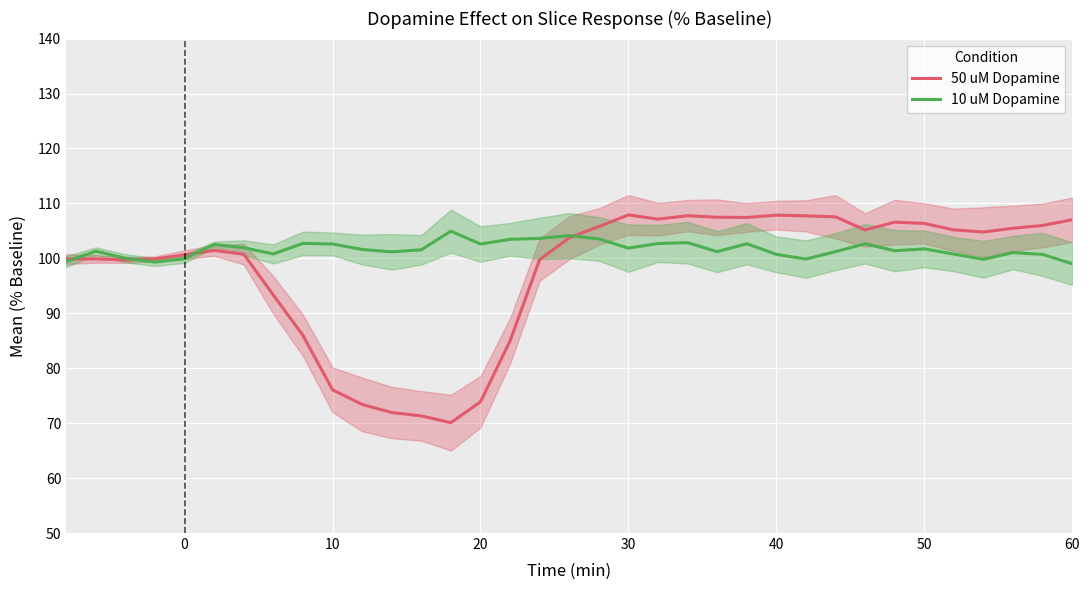

How many interior local peaks does the 50 uM Dopamine series have?

6